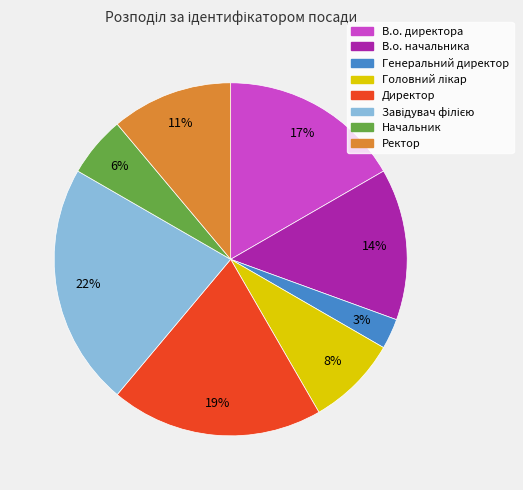

To the nearest percent, what is the average slice percentage?

12%